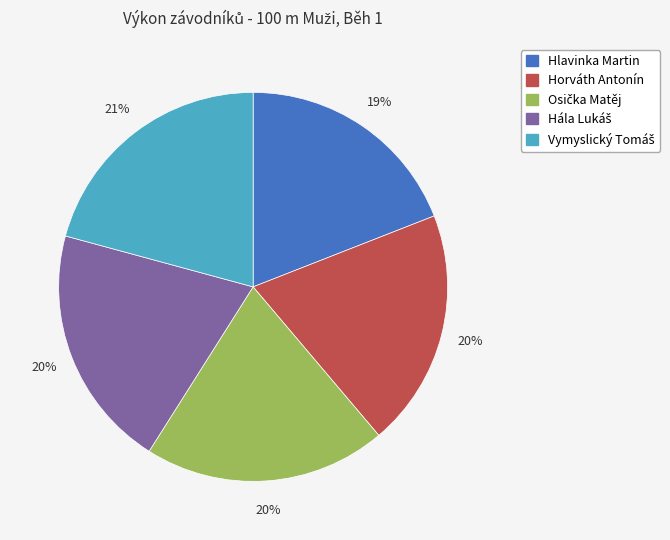

To the nearest percent, what is the difference between the largest and smallest slice percentages?

2%